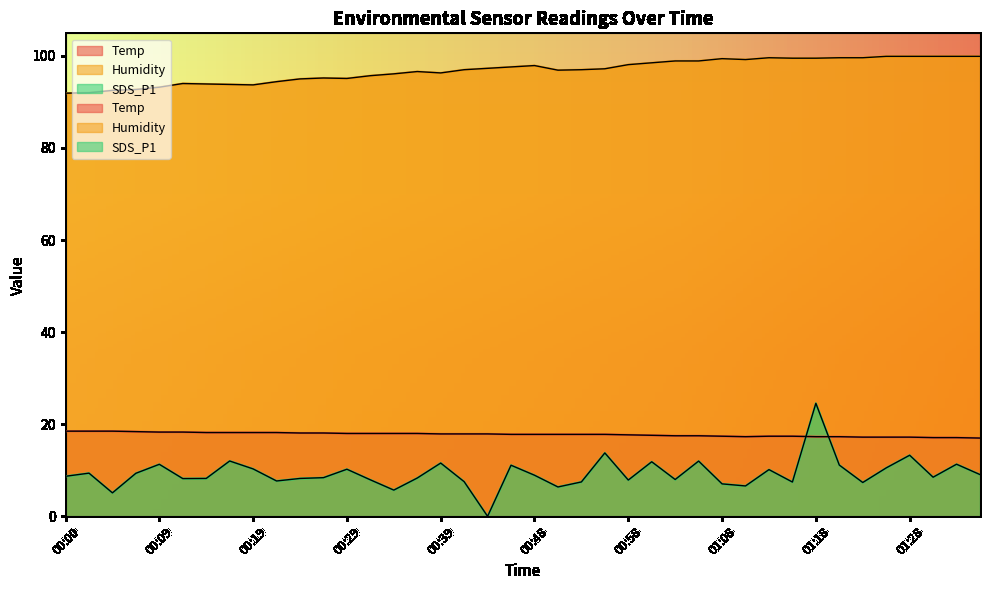

Which category has the highest value in the Humidity series?

01:25